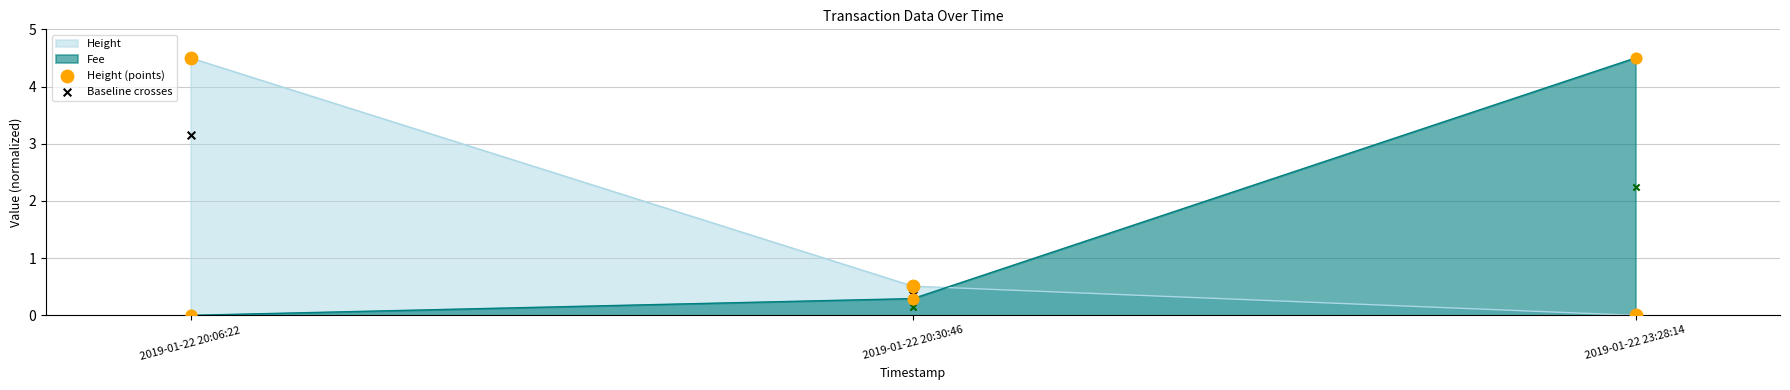

Is the value of Baseline crosses at 2019-01-22 20:30:46 greater than the value of Height (points) at 2019-01-22 20:30:46?

No